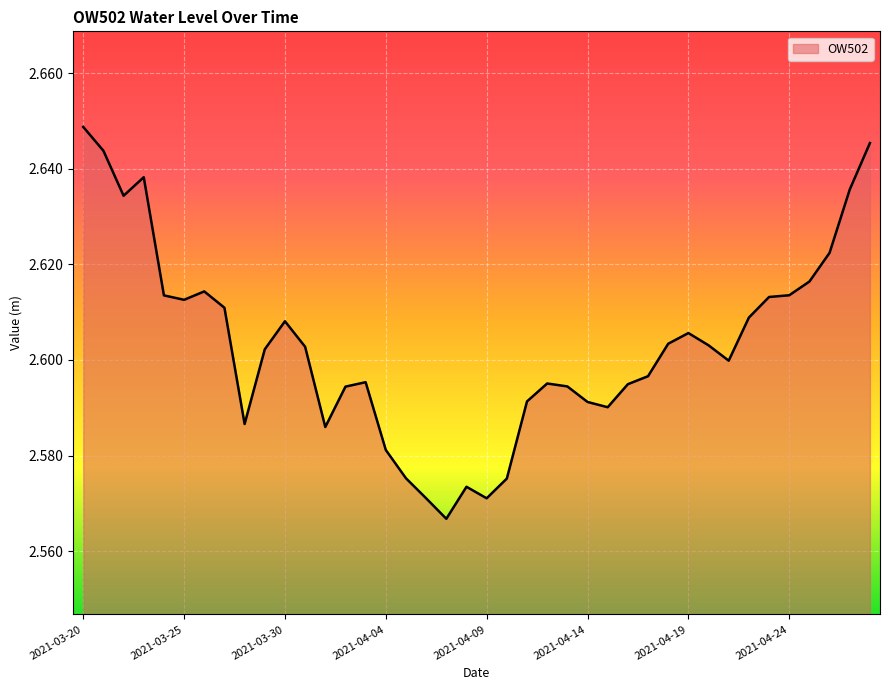

How many values are between 2 and 3?

40